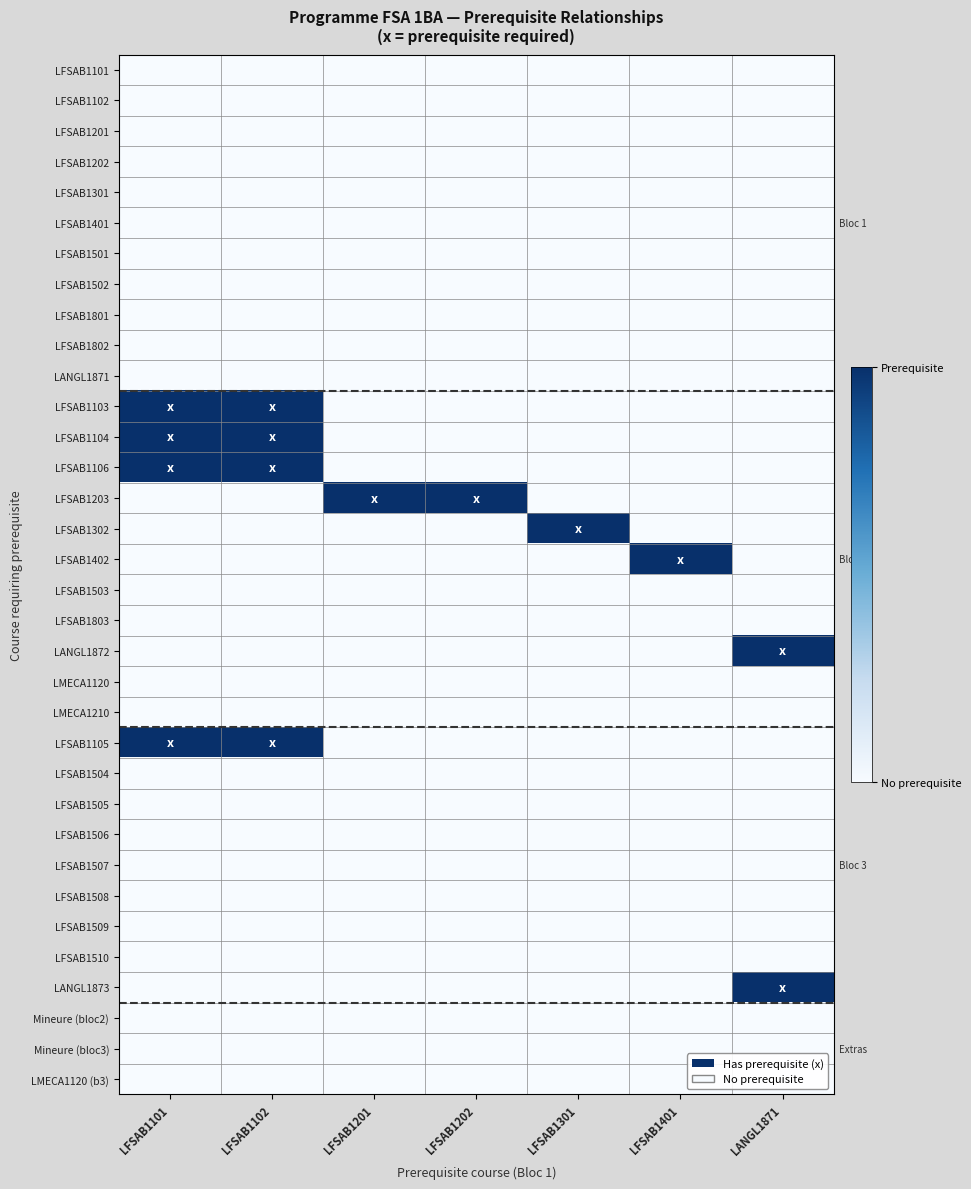

What is the spread (max minus min) of values at LFSAB1401?

1